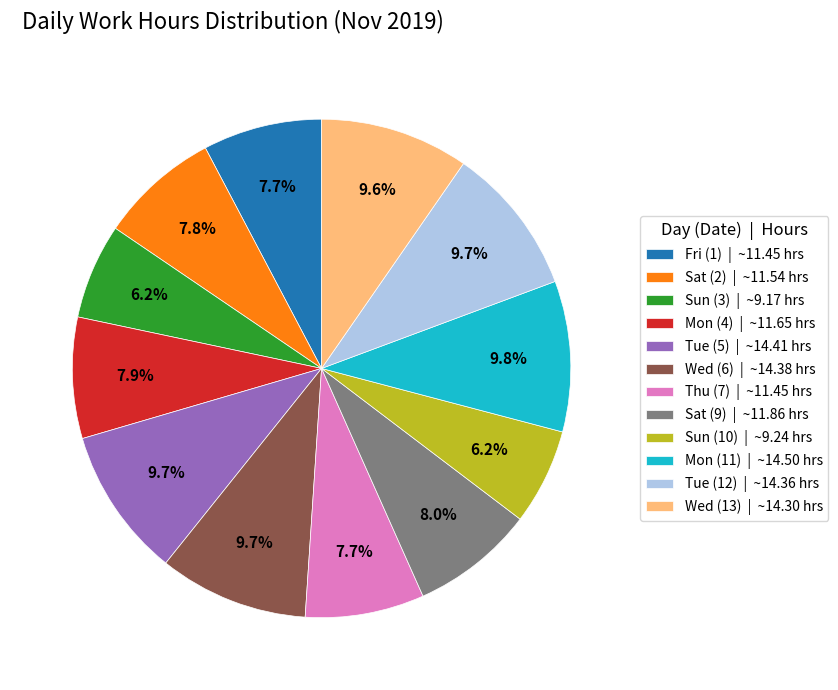

Approximately how many times larger is the value at Mon (4) | ~11.65 hrs compared to Sat (2) | ~11.54 hrs?

1.0